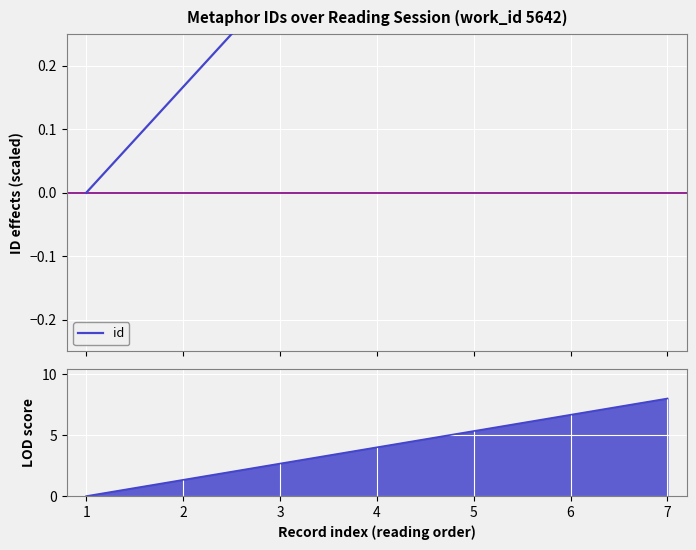

What is the value of the 4th point from the left?

0.5